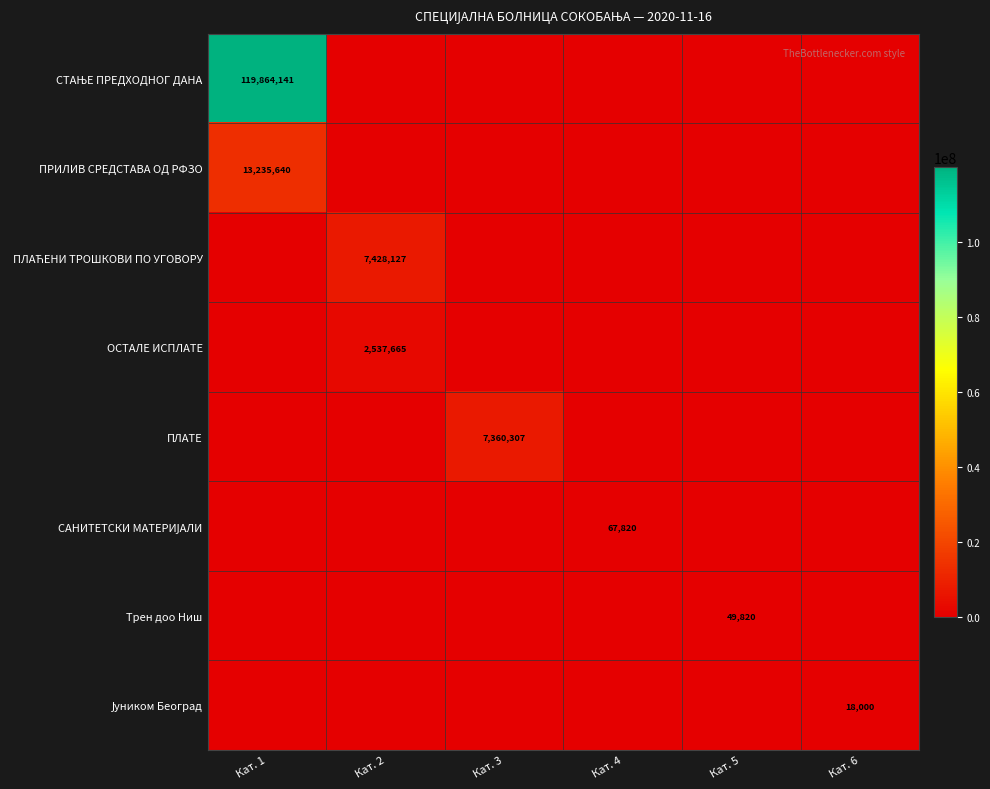

Is it true that ОСТАЛЕ ИСПЛАТЕ equals 1495105.9 at Кат. 6?

False